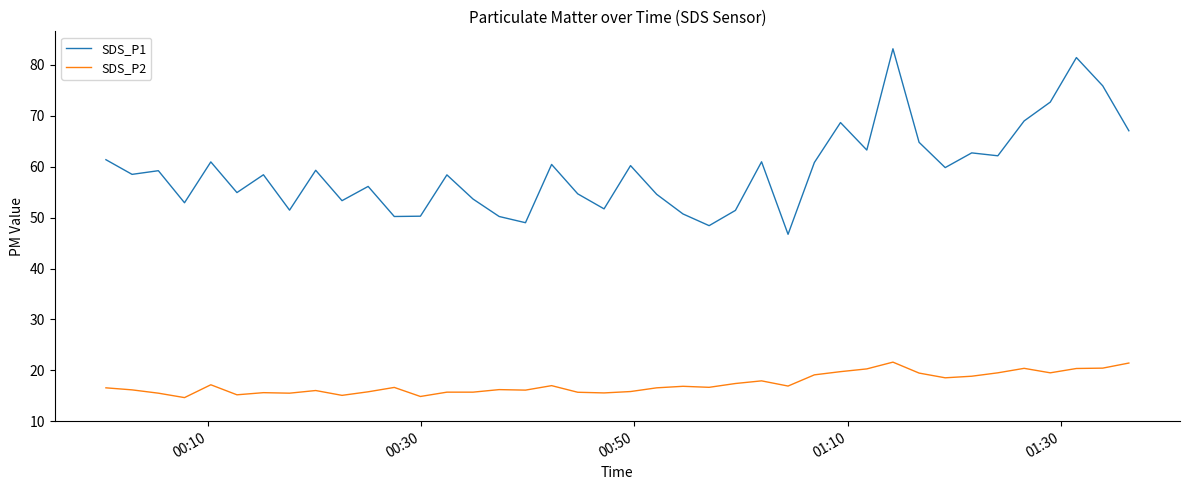

Which series has the widest spread of values?

SDS_P1